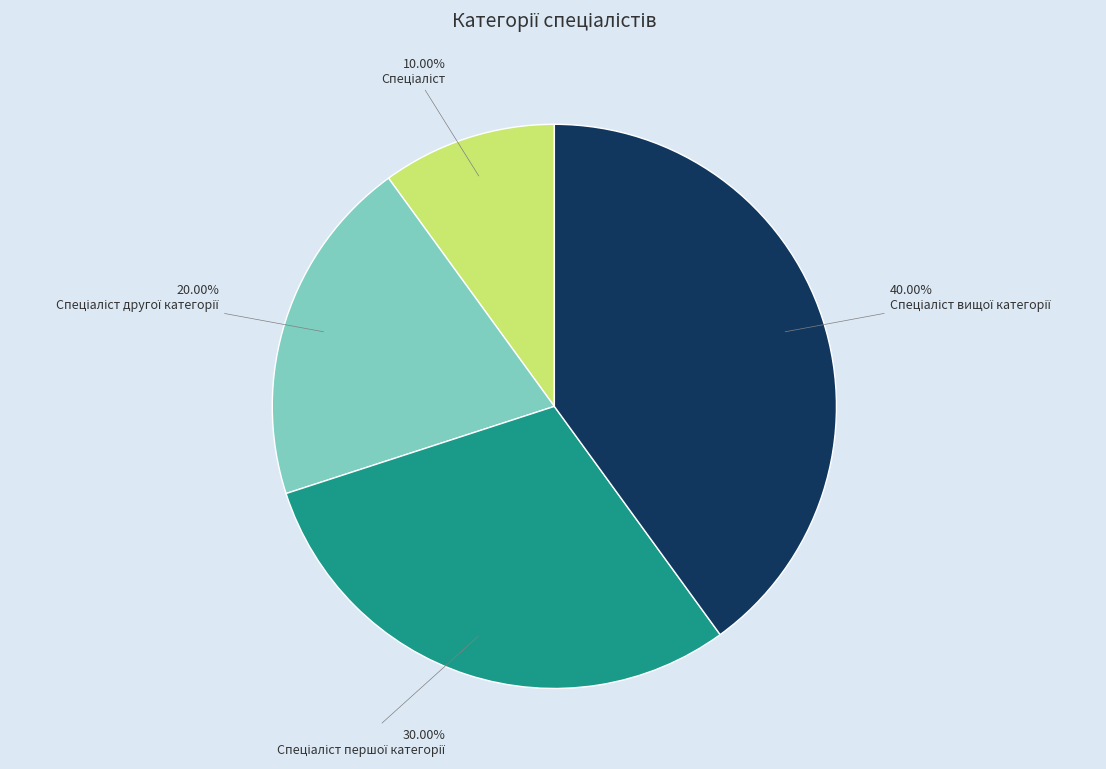

Is there a majority slice in this chart?

No